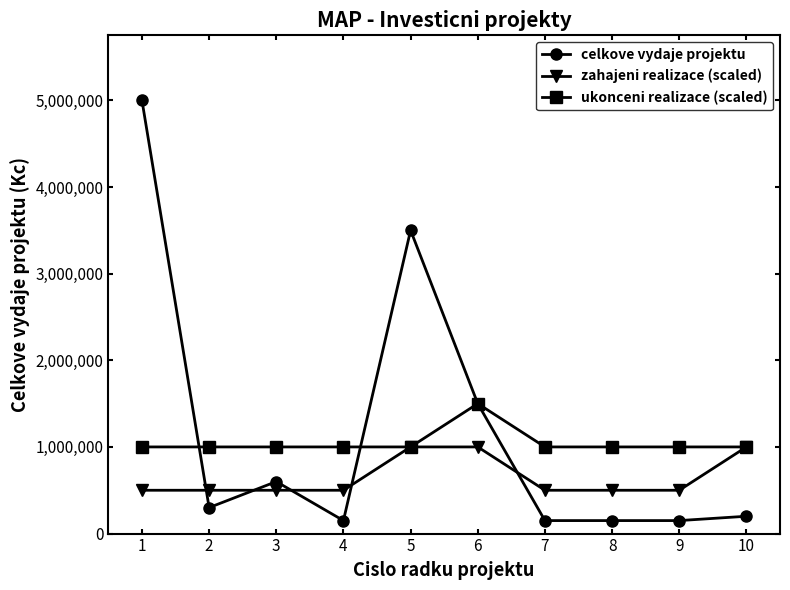

What is the smallest value displayed?

150000